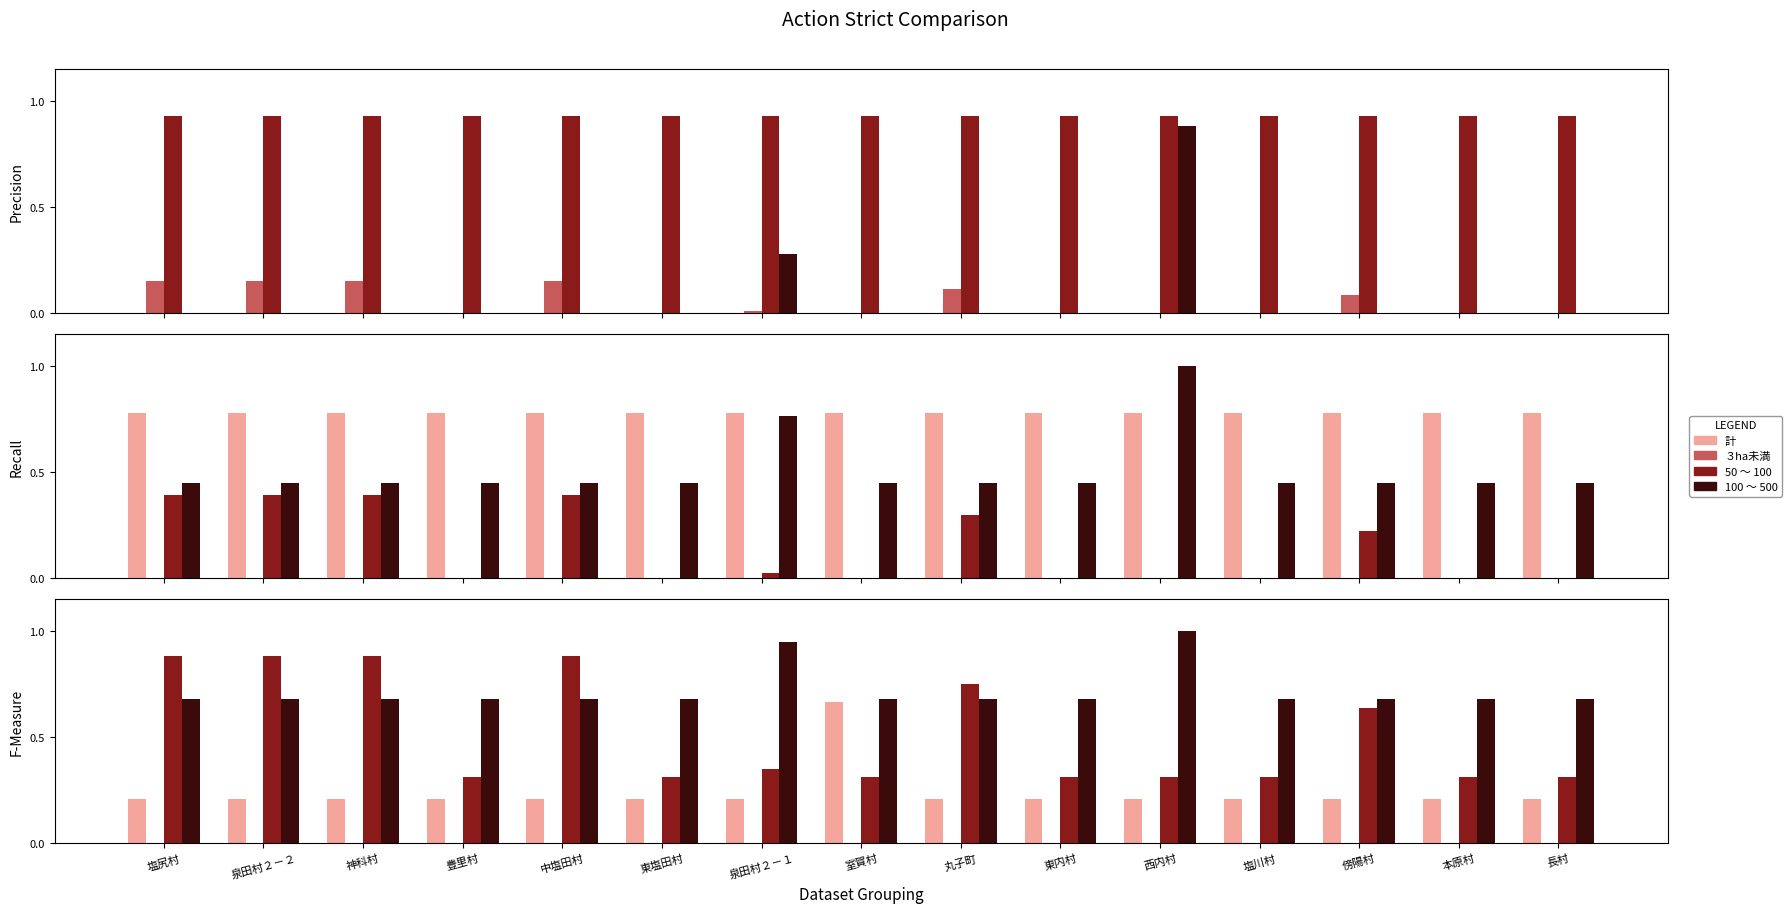

Rank the series by their average value, from lowest to highest.

３ha未満, 50 ～ 100, 100 ～ 500, 計